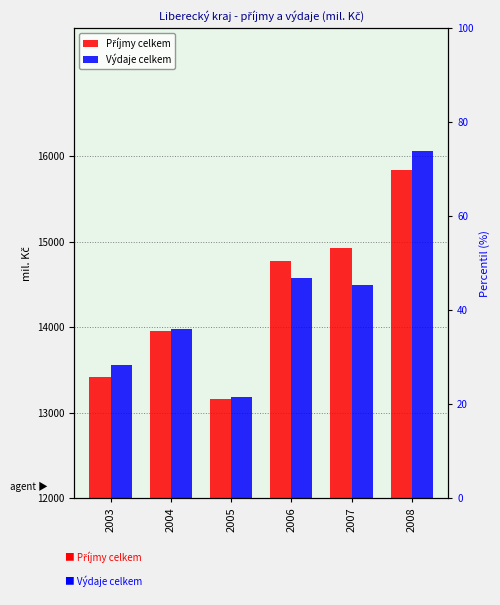

Which series has the widest spread of values?

Výdaje celkem